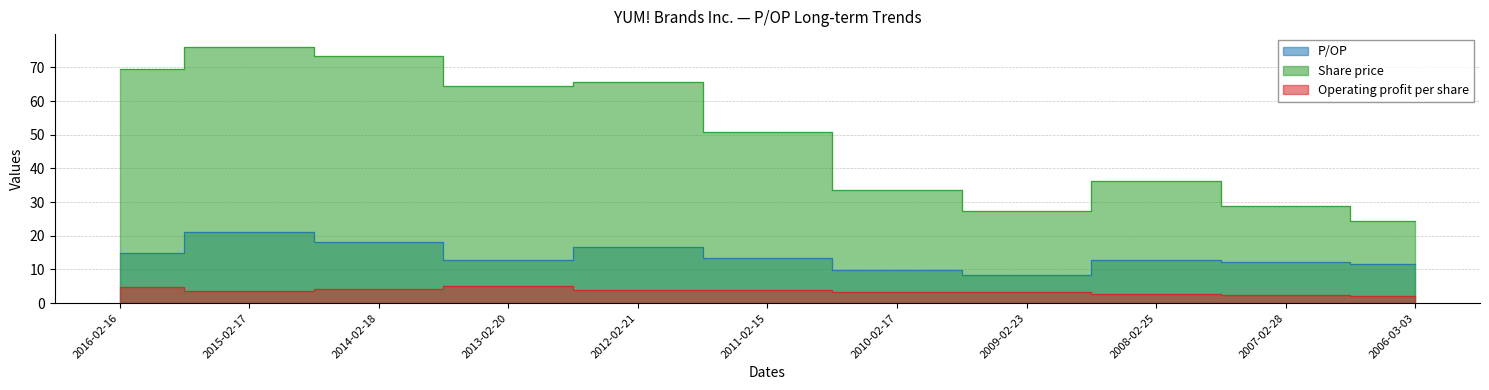

What is the average value of the P/OP series?

13.8